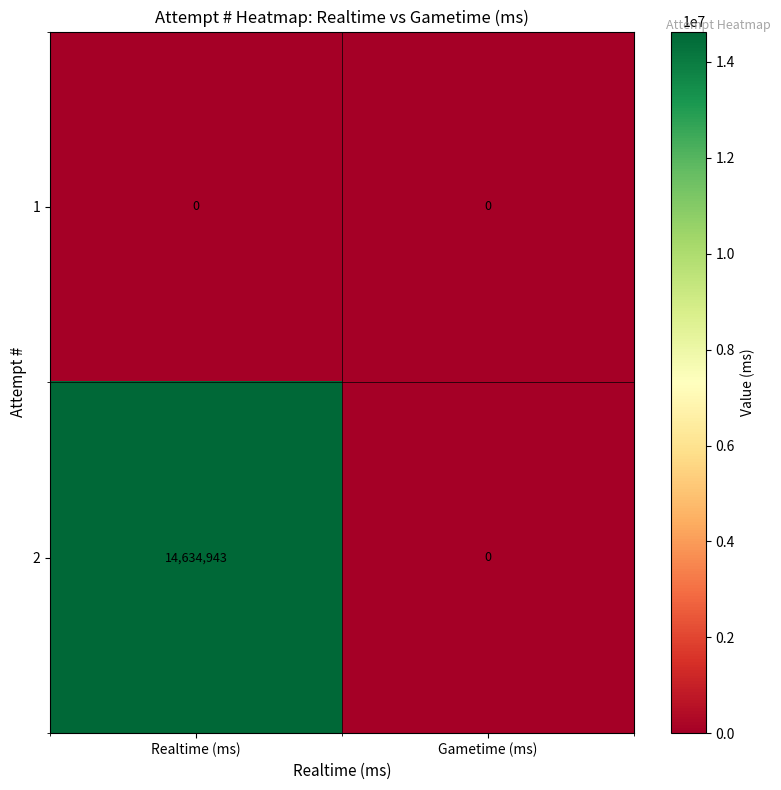

Rank the series by their average value, from lowest to highest.

1, 2